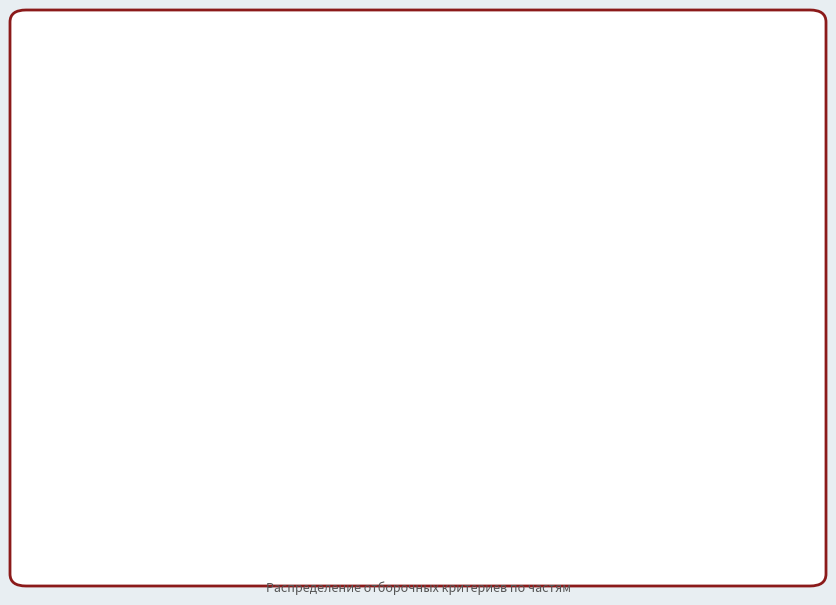

Does any single category account for the majority?

Yes